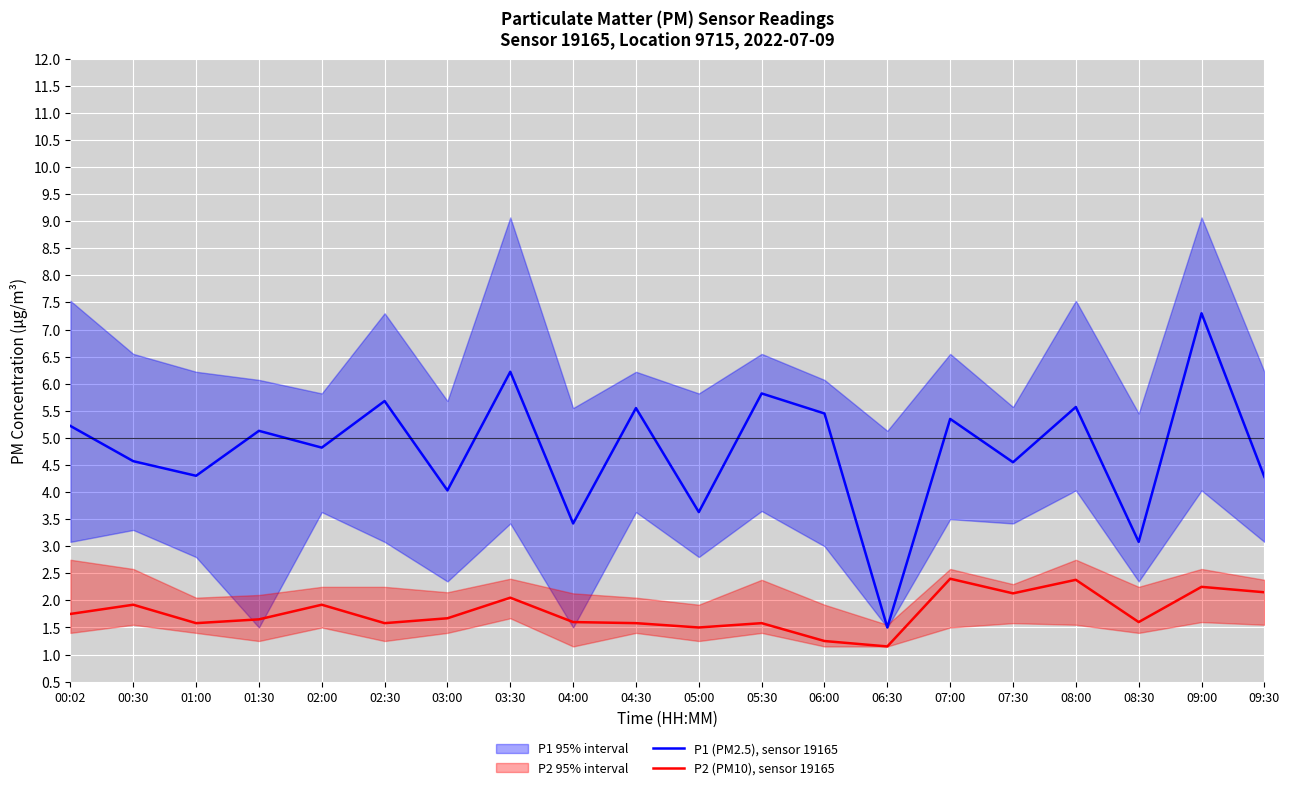

What position from the right is 04:00?

12